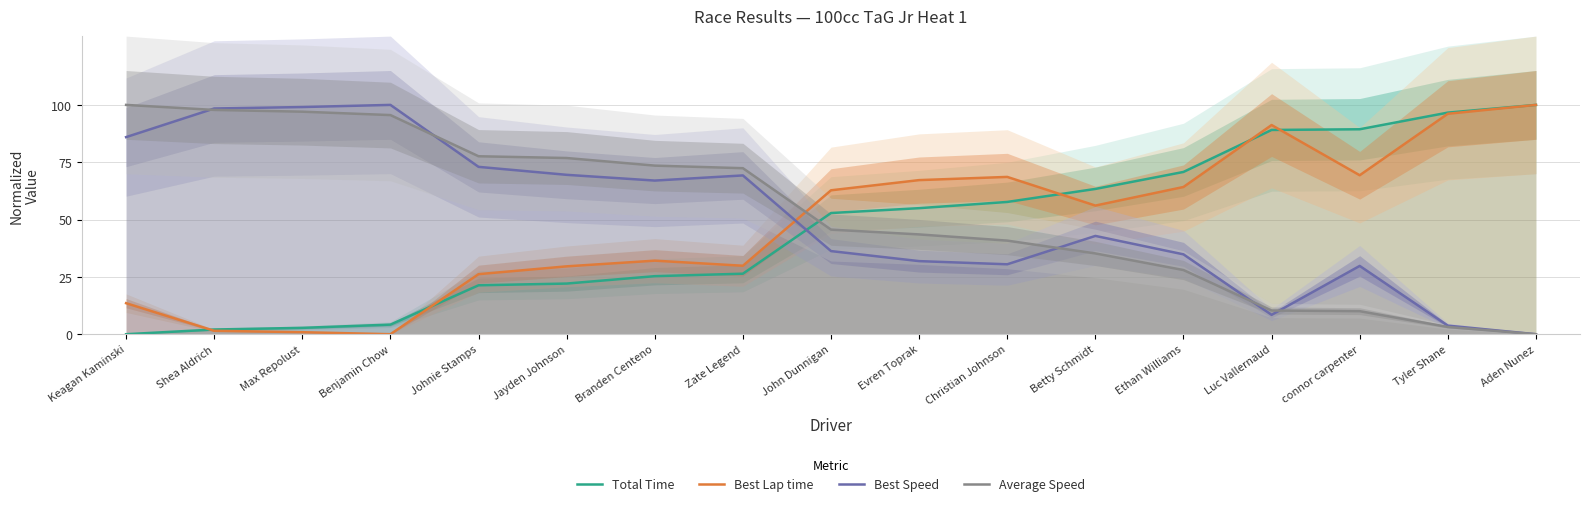

Count the number of data series in this chart.

4